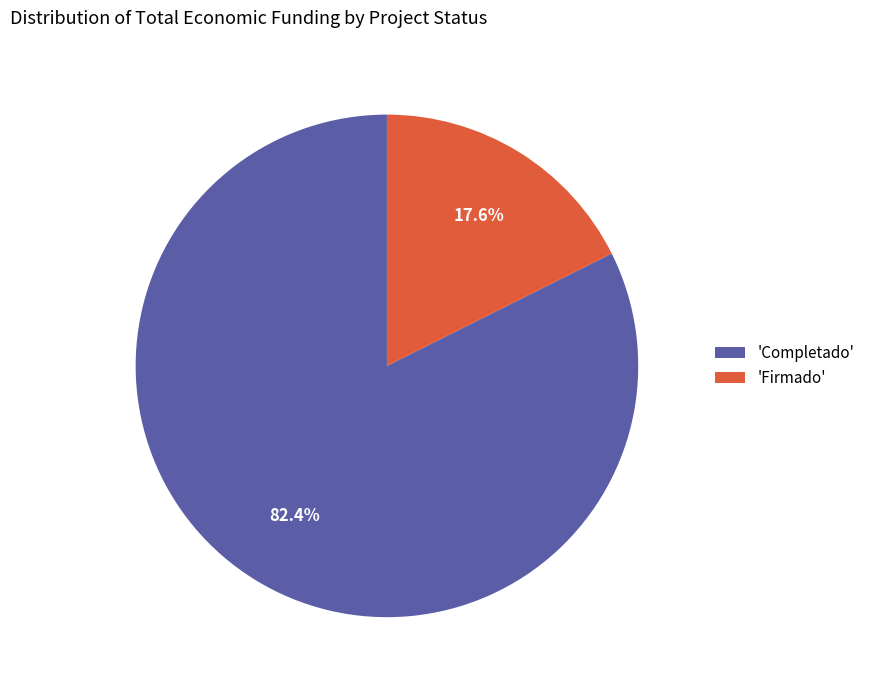

Which category has the biggest portion of the pie?

'Completado'